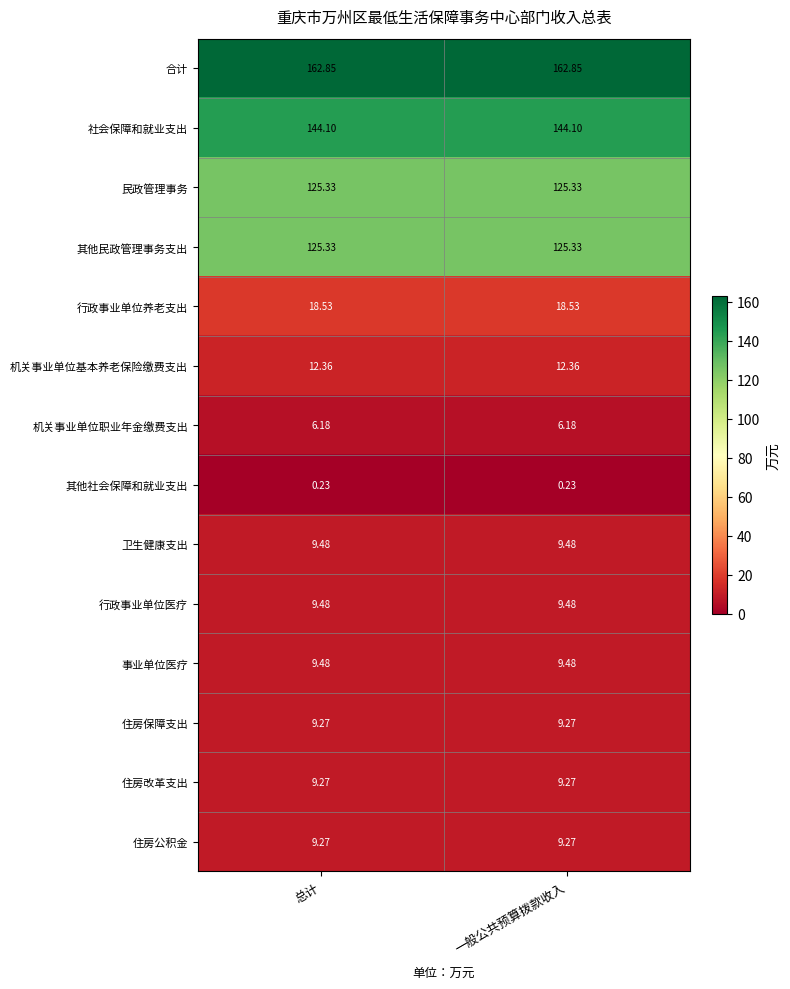

Which has a higher value, 一般公共预算拨款收入 or 总计?

一般公共预算拨款收入